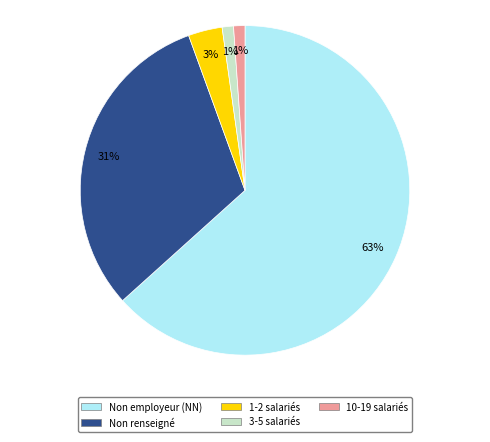

Between 10-19 salariés and Non renseigné, which is larger?

Non renseigné